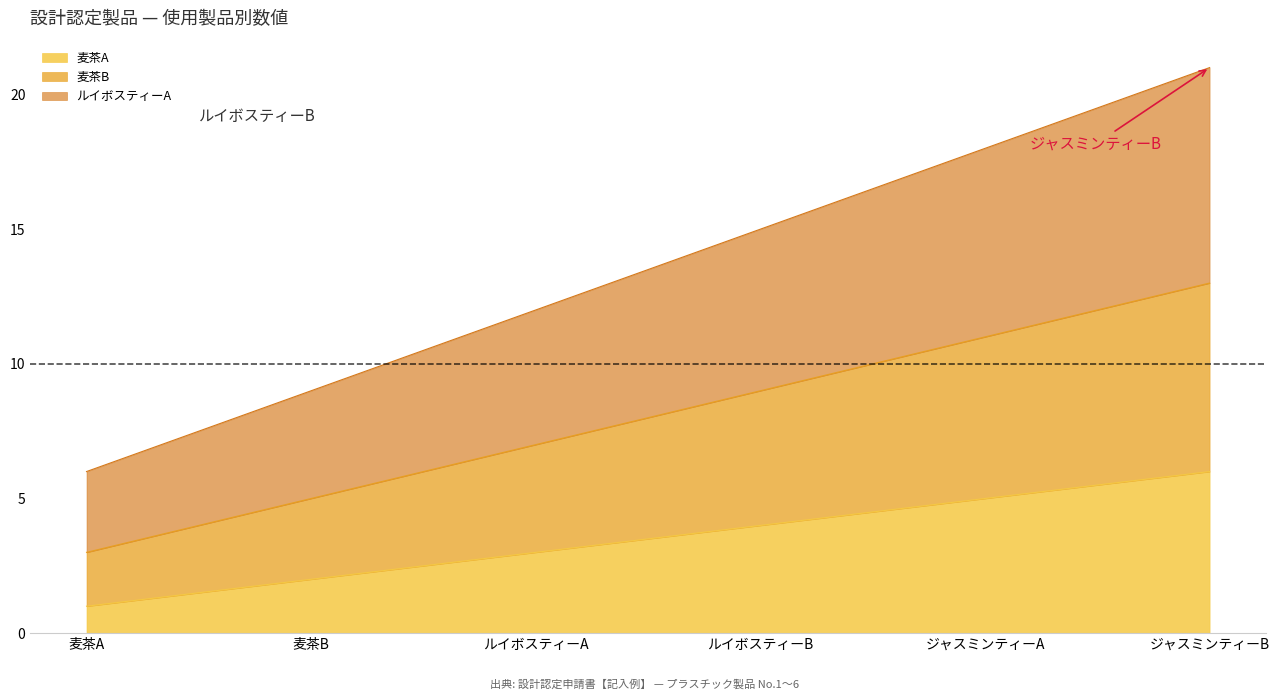

At how many categories does at least one series exceed 1?

6